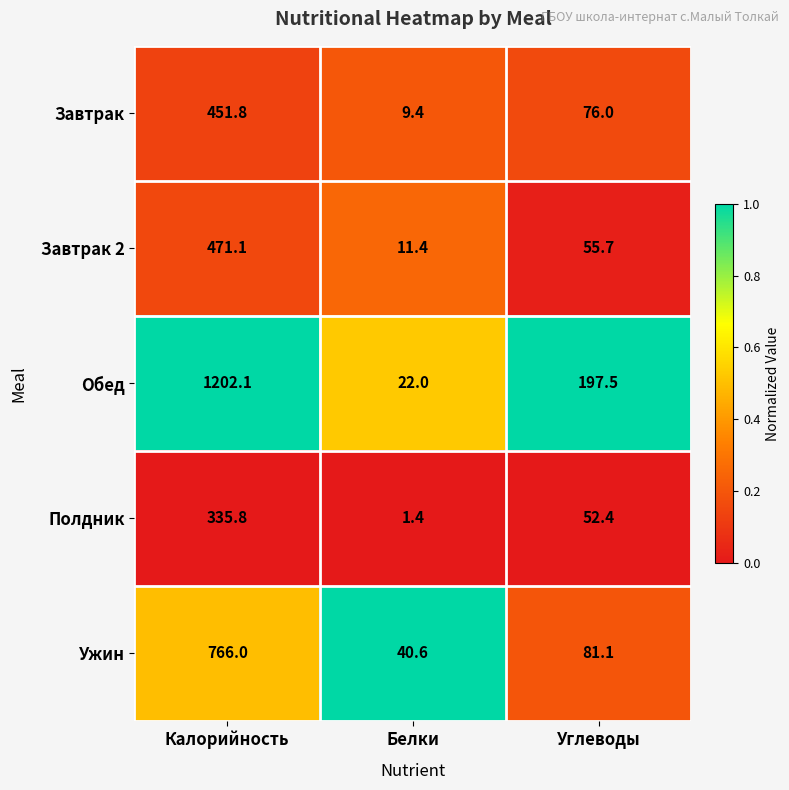

Reading left to right, extract all data points from this chart.

Завтрак: Калорийность=451.8	Белки=9.4	Углеводы=76.0
Завтрак 2: Калорийность=471.1	Белки=11.4	Углеводы=55.7
Обед: Калорийность=1202.1	Белки=22.0	Углеводы=197.5
Полдник: Калорийность=335.8	Белки=1.4	Углеводы=52.4
Ужин: Калорийность=766.0	Белки=40.6	Углеводы=81.1